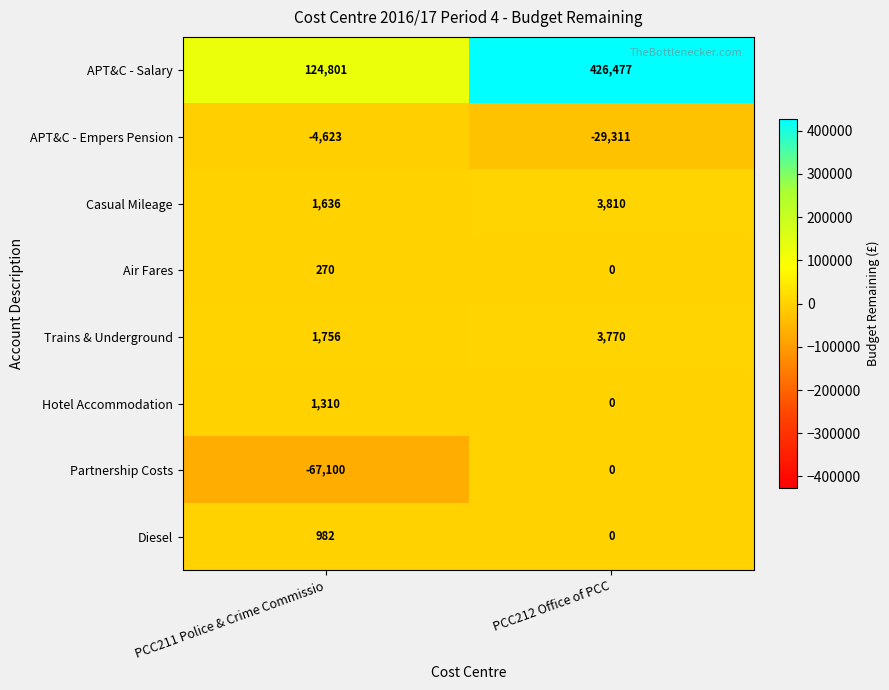

True or false: Hotel Accommodation has a value of 574 at PCC212 Office of PCC.

False